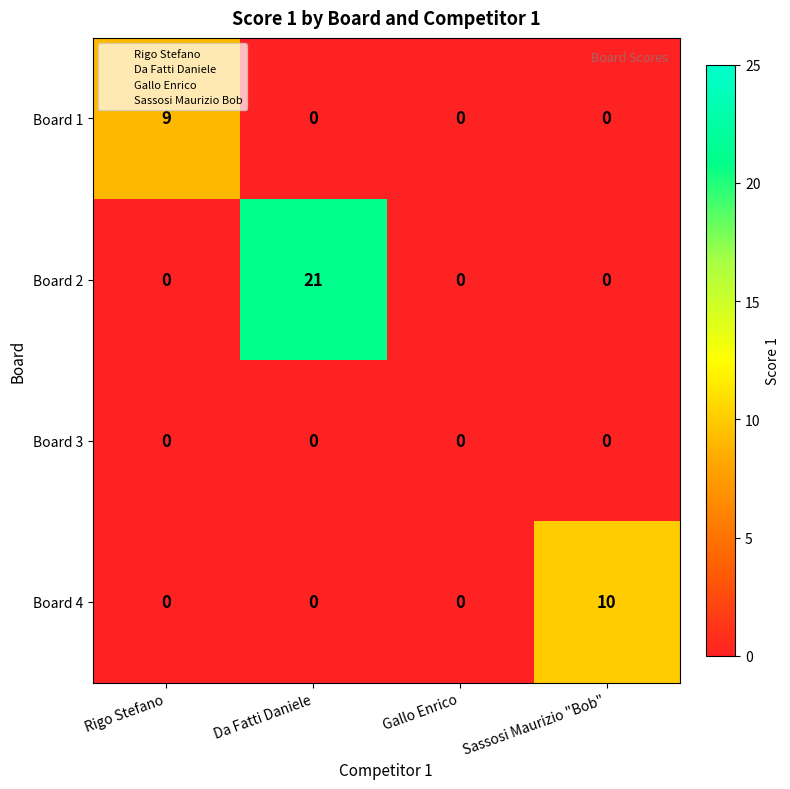

How many data points does each series have?

4